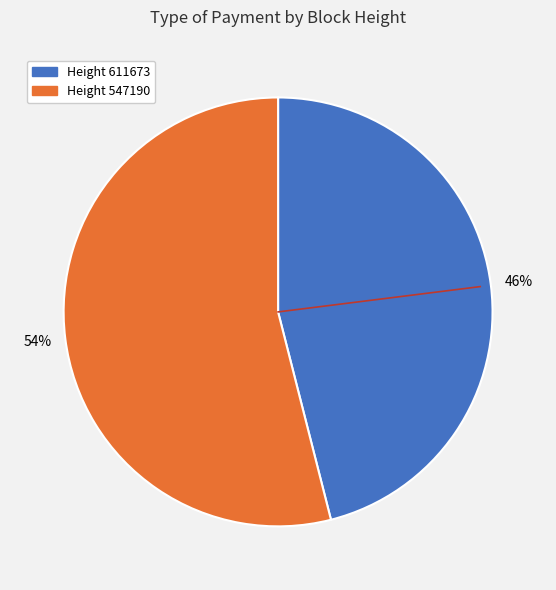

Is there a majority slice in this chart?

Yes